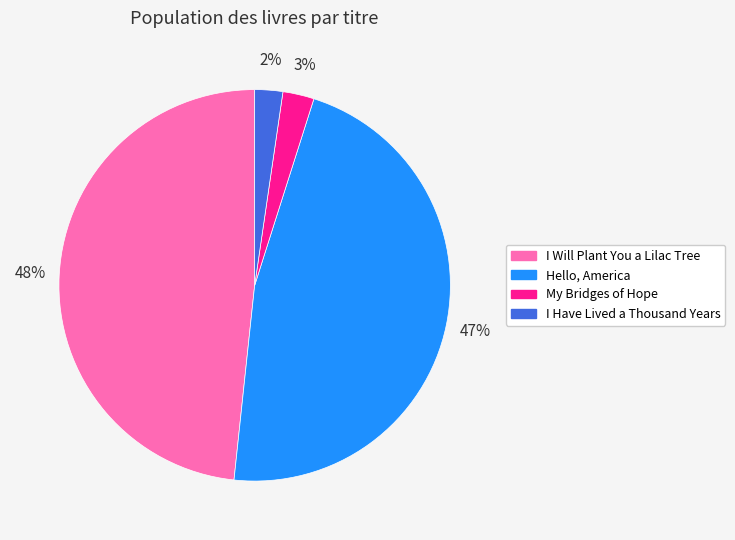

Which category has the biggest portion of the pie?

I Will Plant You a Lilac Tree